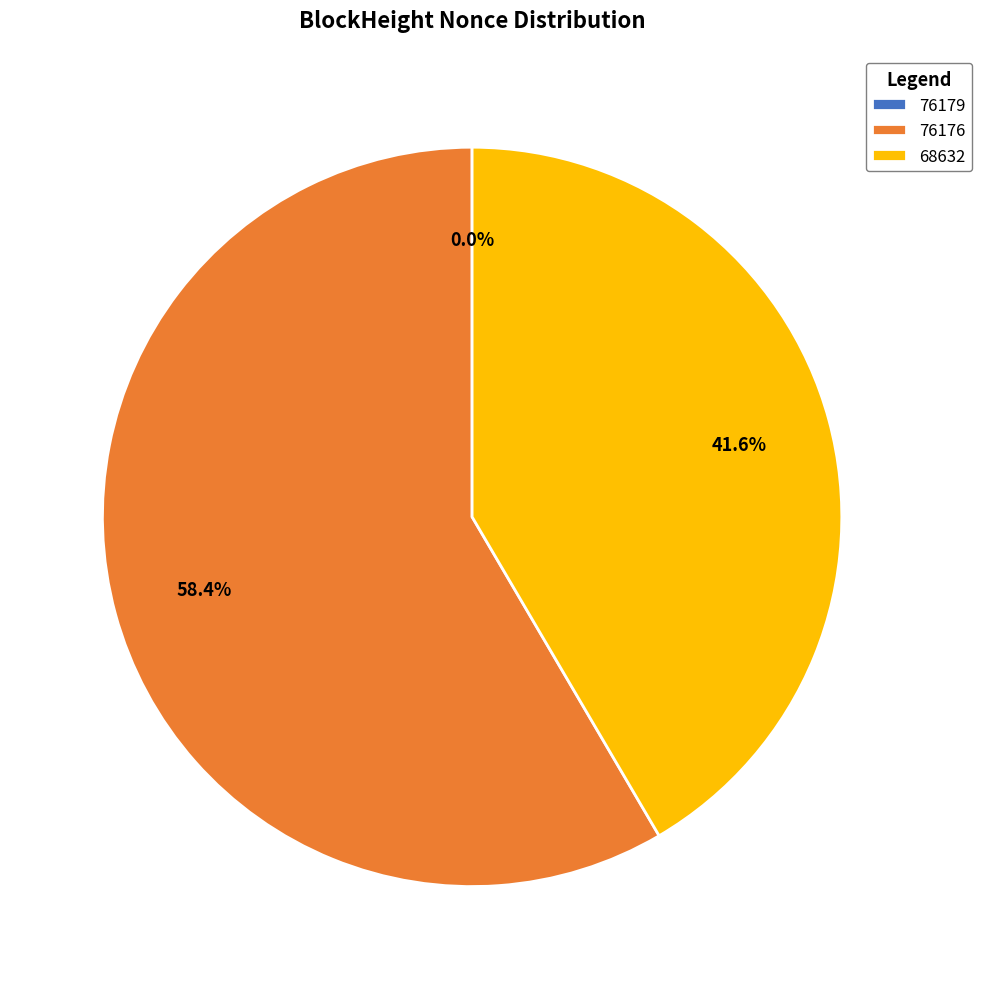

Does 76176 represent more than half of the total?

Yes